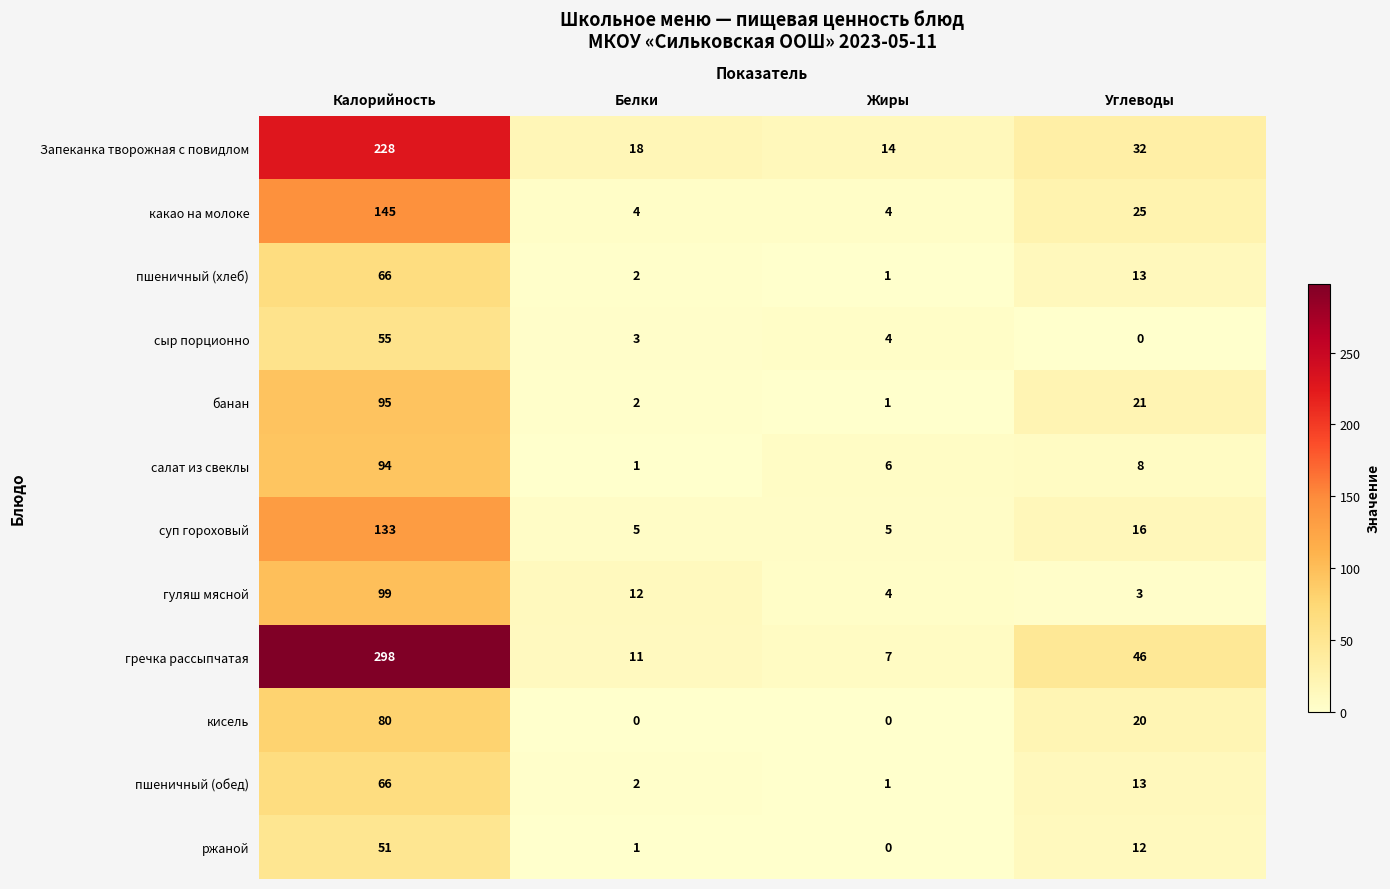

At which label does банан first exceed 21?

Калорийность